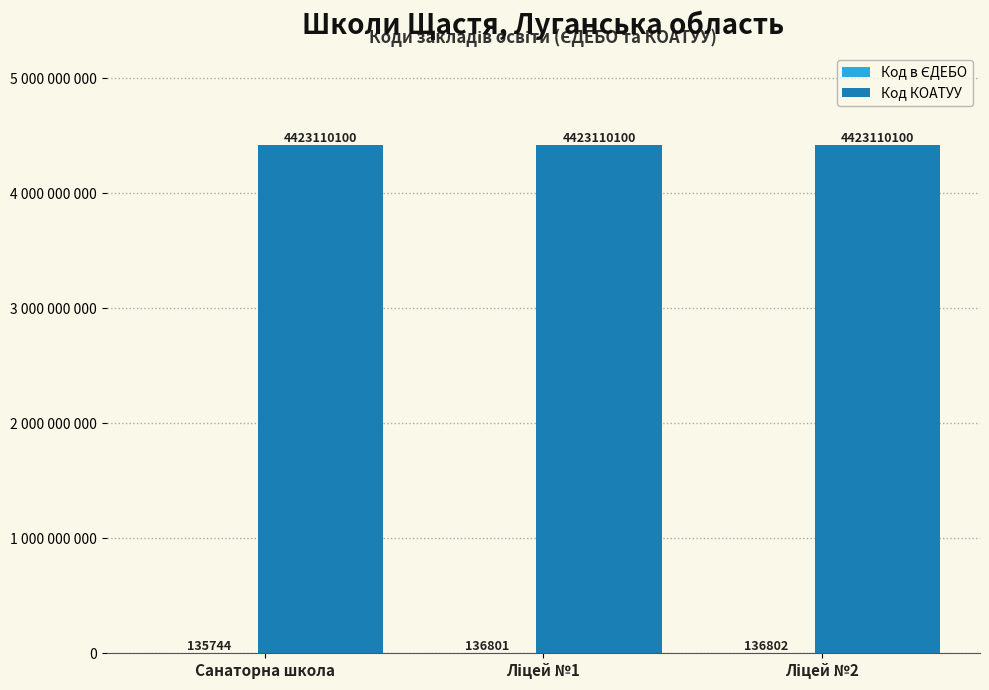

Which series has the largest total across all categories?

Код КОАТУУ